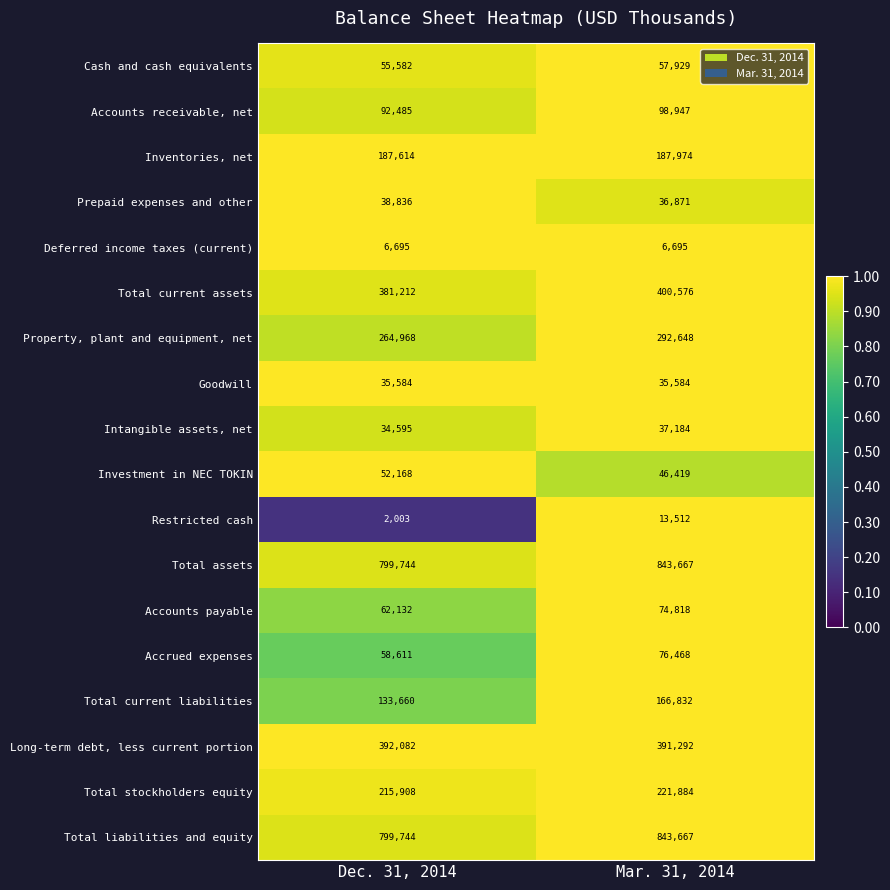

What value does the Prepaid expenses and other series have at Mar. 31, 2014?

36871